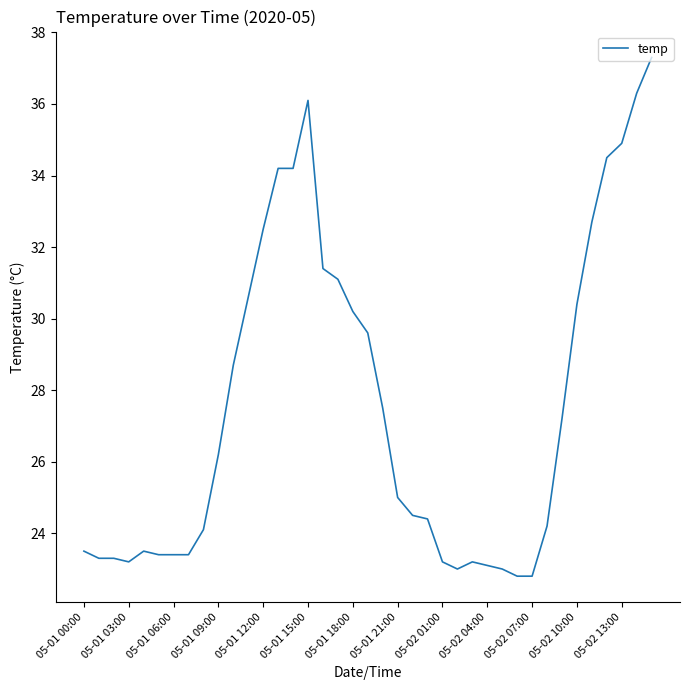

What is the minimum value shown in the chart?

22.8